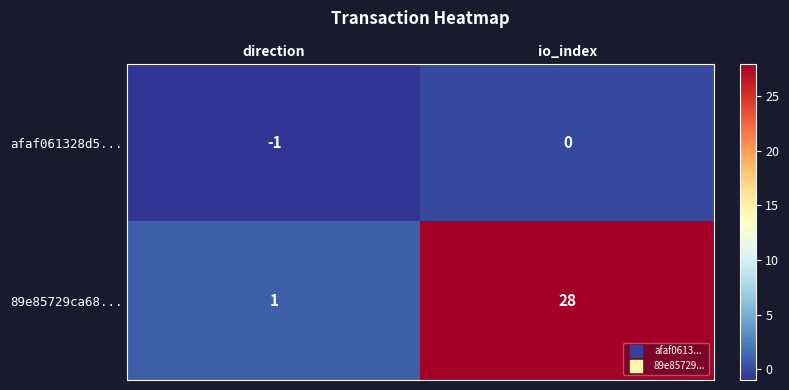

Which series has the largest range (max minus min)?

89e85729ca68...